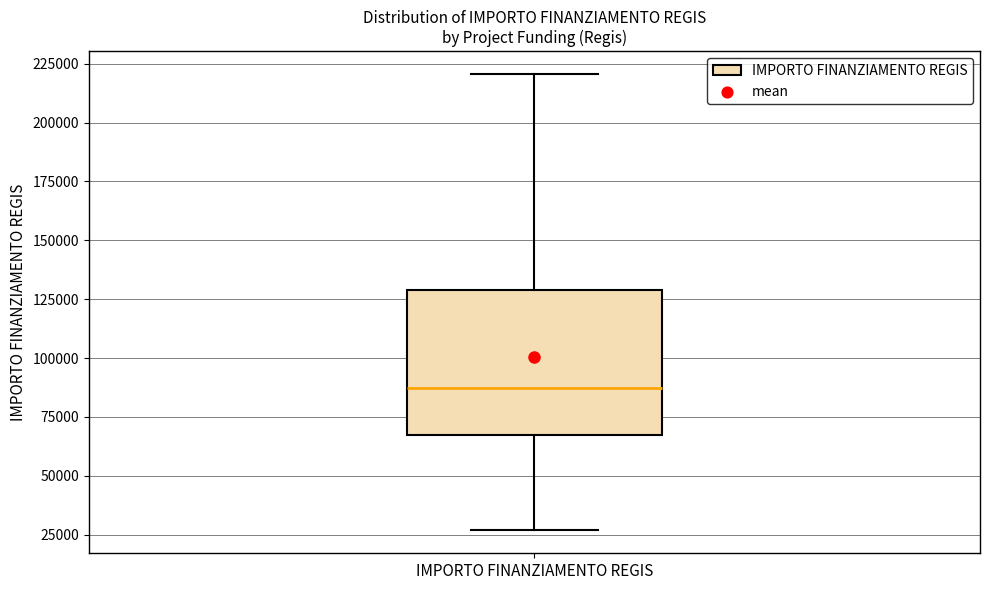

Read this box plot against the y-axis: the position of the median line, the range covered by the box, and the ends of both whiskers. The values are not printed on the chart, so give them approximately, as read against the axis.

median 85000, box 65000 to 130000, whiskers 25000 to 220000